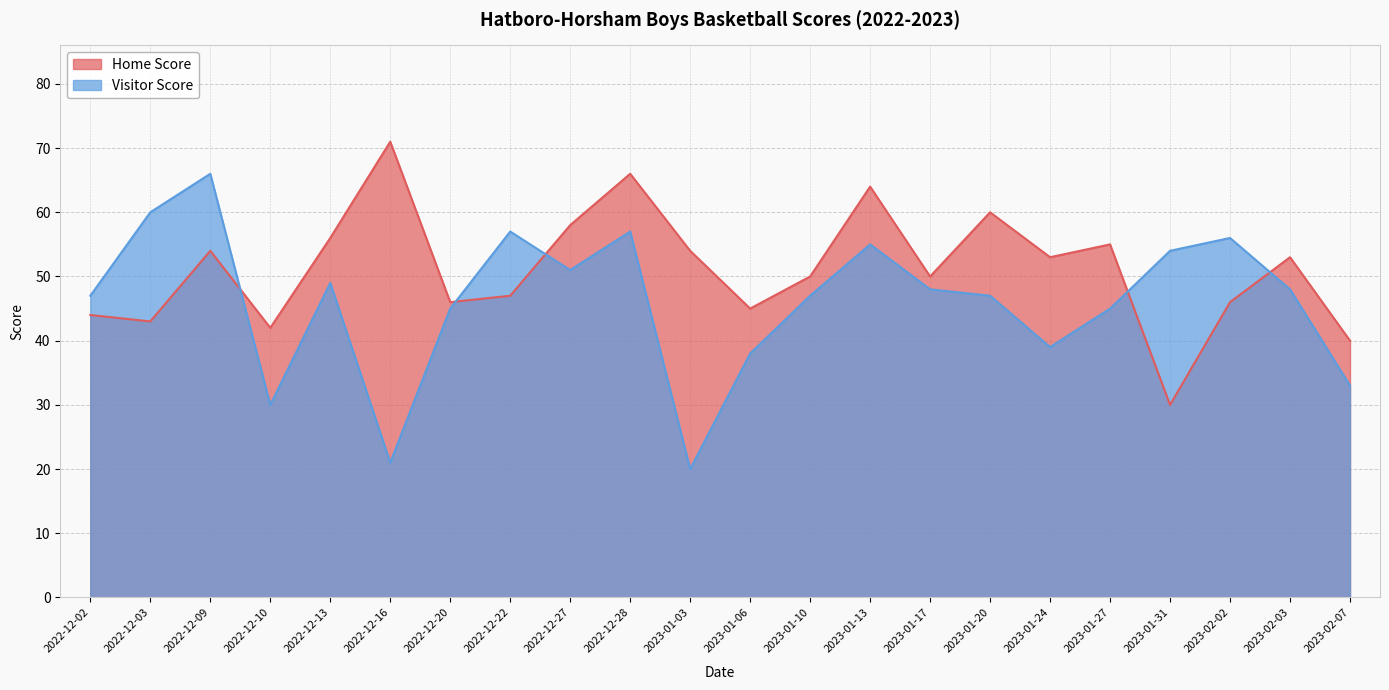

Reading left to right, extract all data points from this chart.

Home Score: 44	43	54	42	56	71	46	47	58	66	54	45	50	64	50	60	53	55	30	46	53	40
Visitor Score: 47	60	66	30	49	21	45	57	51	57	20	38	47	55	48	47	39	45	54	56	48	33